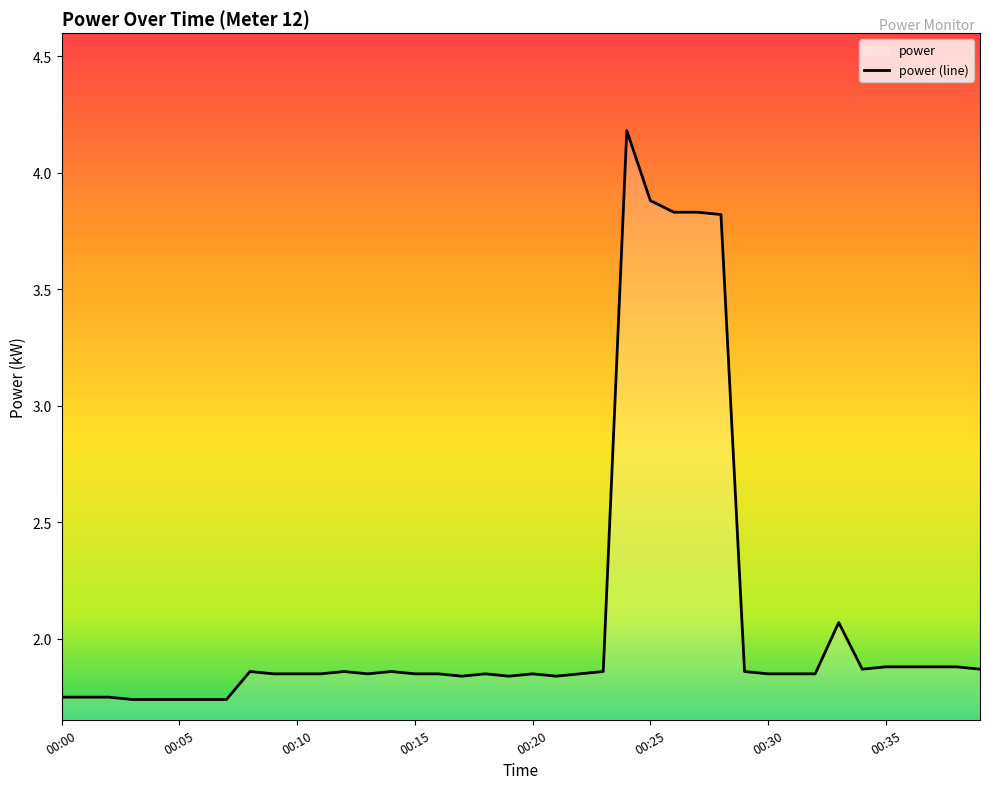

What is the greatest value displayed?

4.2